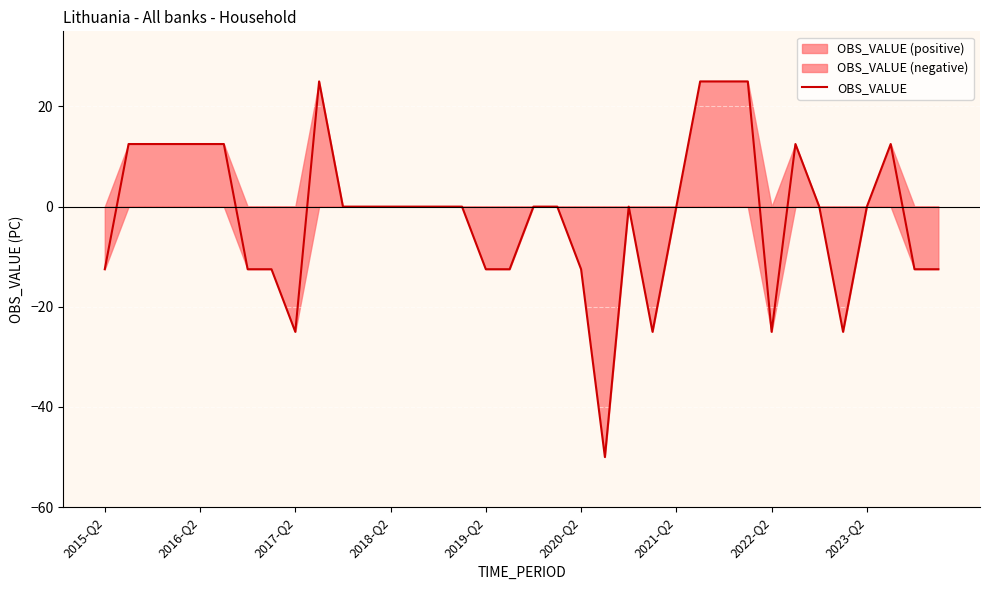

Does the chart display data point markers on the line(s)?

No